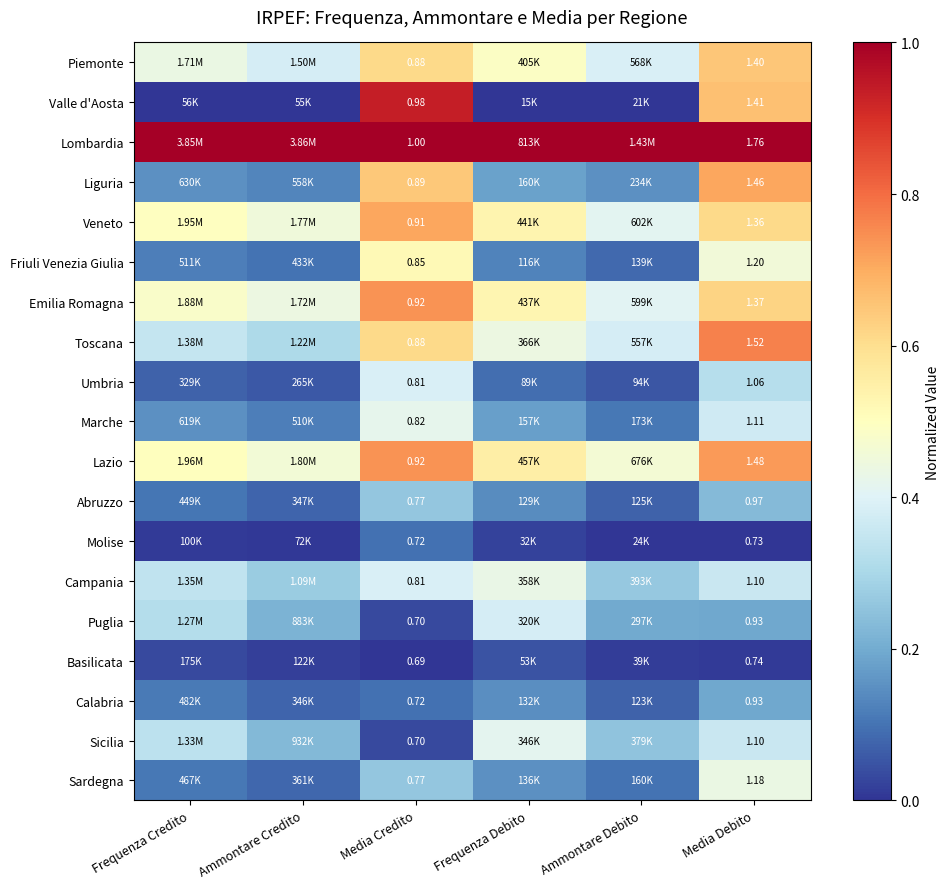

Rank the categories by Veneto value from lowest to highest.

Ammontare Debito, Ammontare Credito, Frequenza Credito, Frequenza Debito, Media Debito, Media Credito